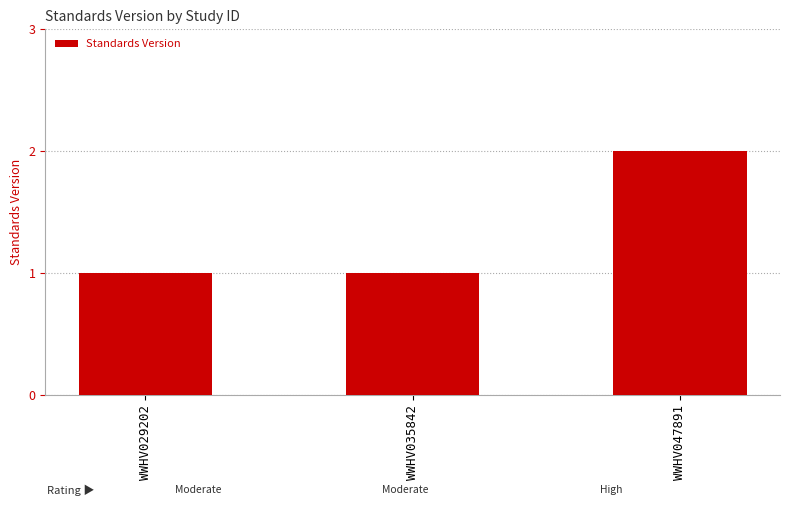

What is the sum of all values?

4